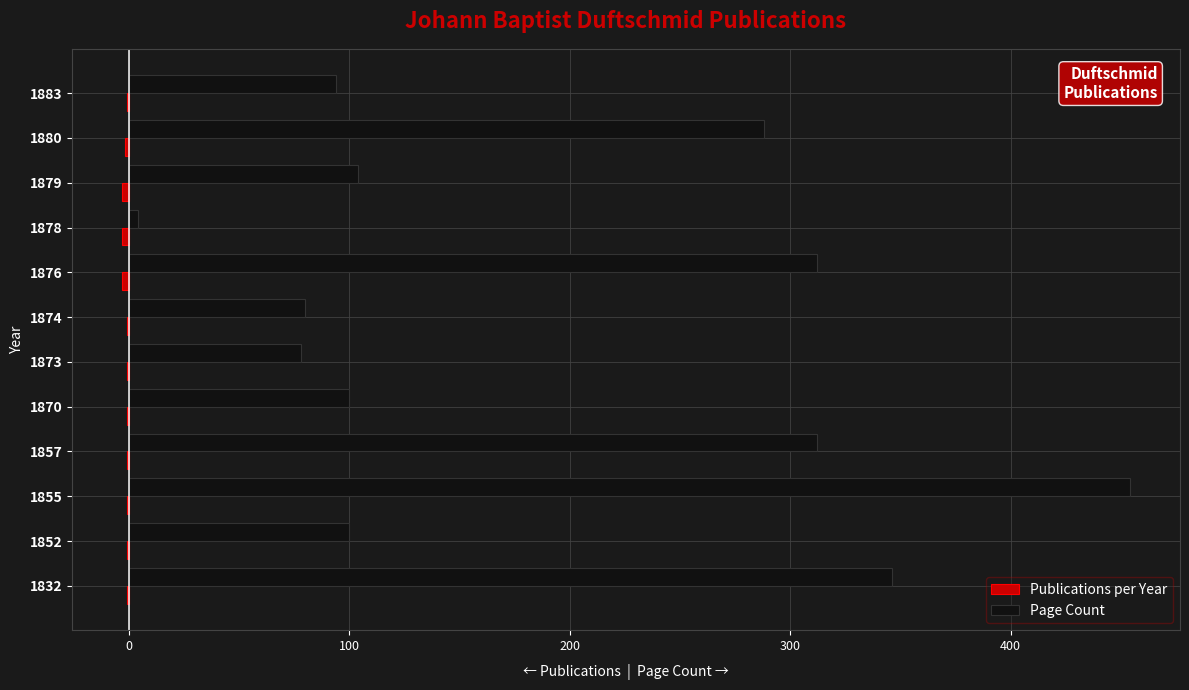

At which category is the sum across all series the highest?

1855